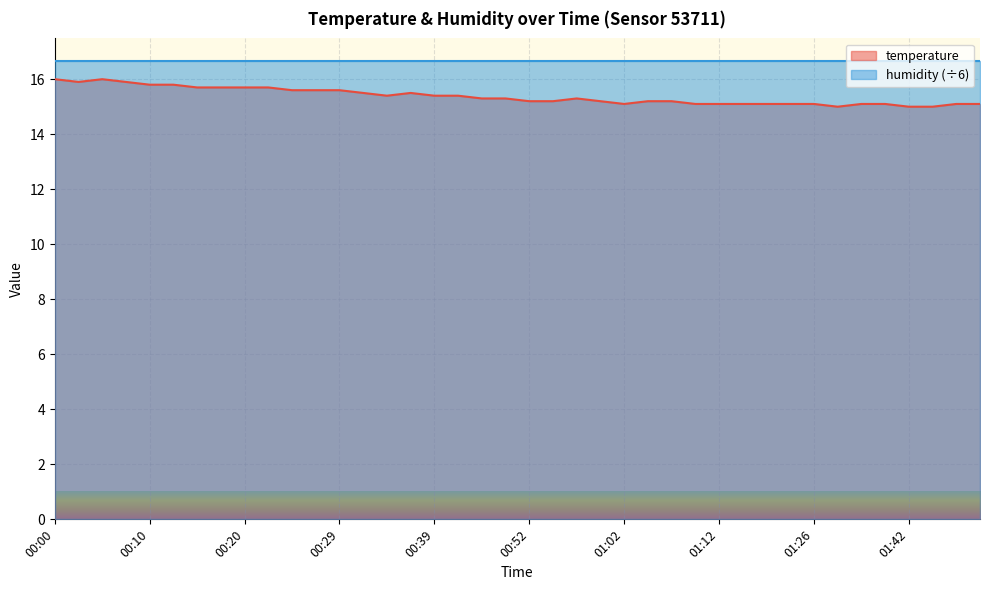

At which category does the chart reach its peak across all series?

00:00